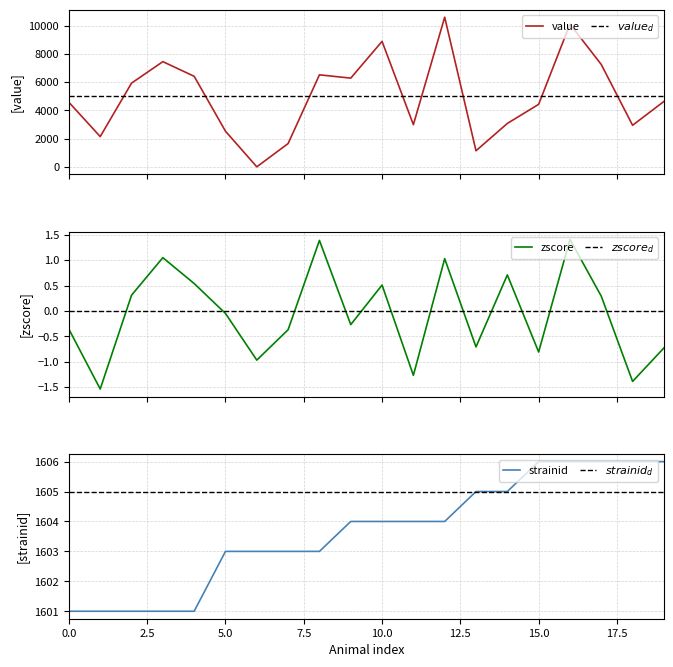

What is the label of the 7th point from the right?

13